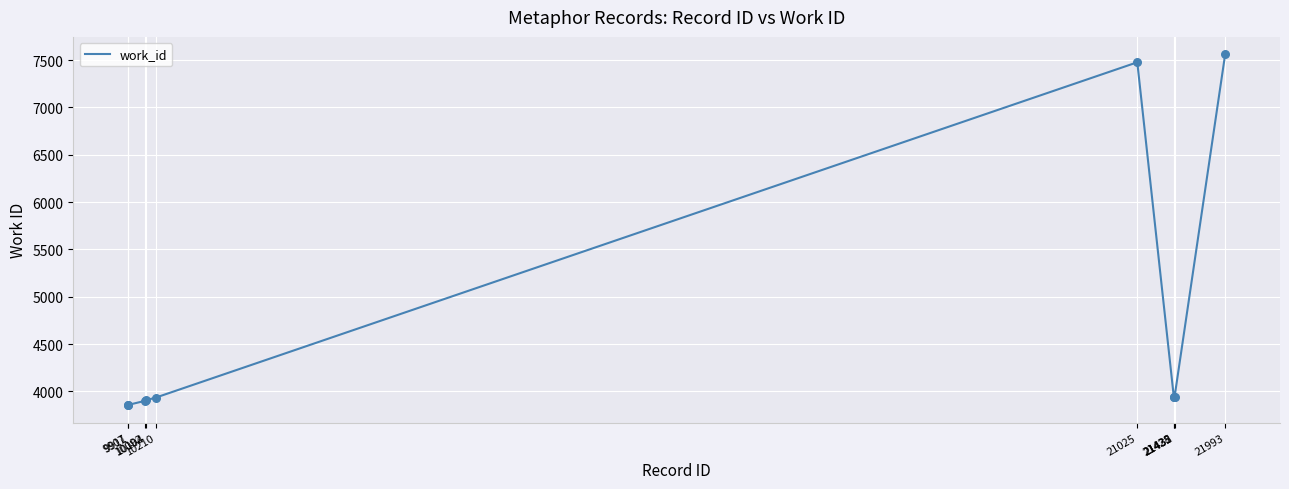

What is the change in value from 10092 to 10210?

+34